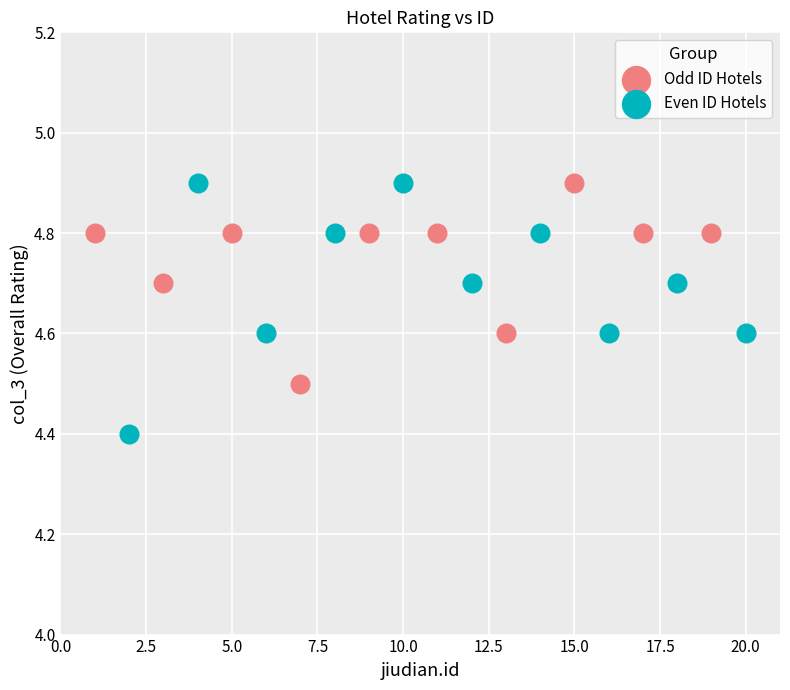

Which series reaches the minimum Y coordinate?

Even ID Hotels